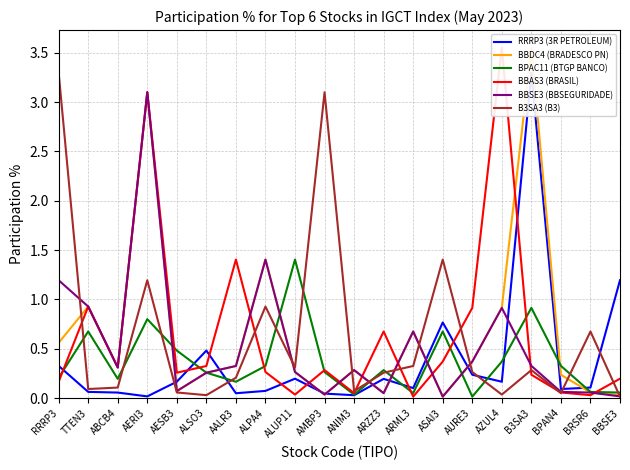

Rank the series by their maximum value, from lowest to highest.

BPAC11 (BTGP BANCO), BBSE3 (BBSEGURIDADE), RRRP3 (3R PETROLEUM), B3SA3 (B3), BBDC4 (BRADESCO PN), BBAS3 (BRASIL)